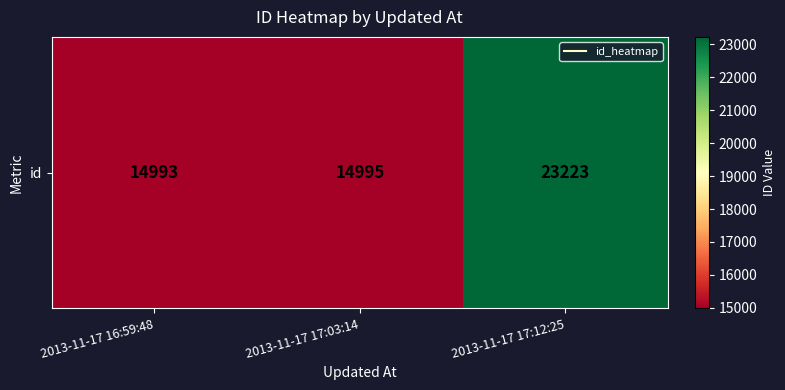

Count the number of data series in this chart.

1